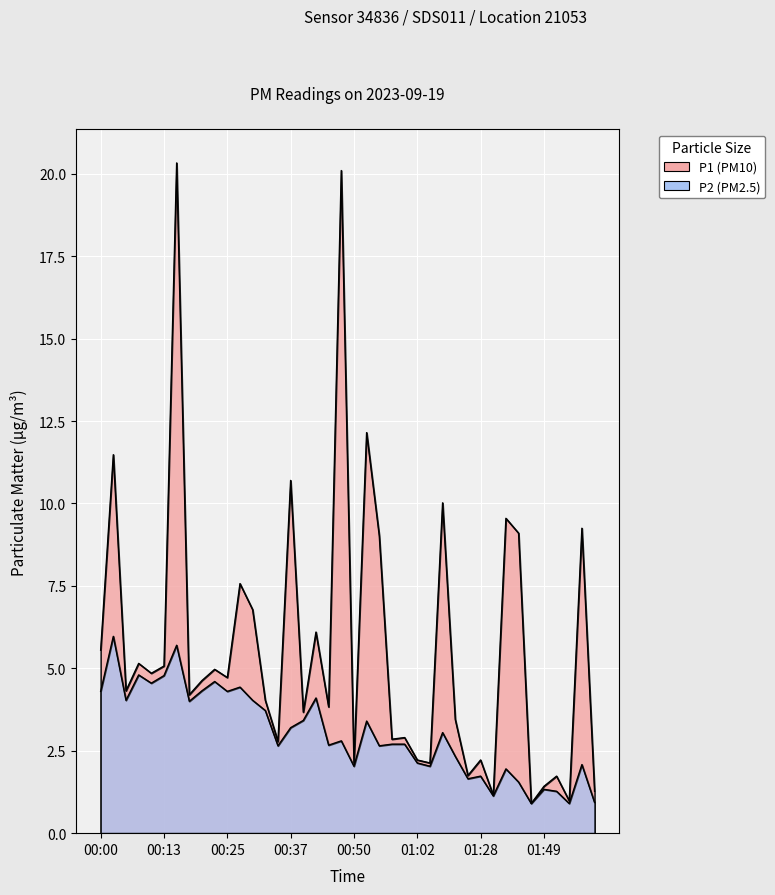

Reading left to right, what are all the values shown in this chart?

P1: 00:00=5.5	00:03=11.5	00:05=4.3	00:08=5.2	00:10=4.8	00:13=5.1	00:15=20.3	00:18=4.2	00:20=4.6	00:23=5.0	00:25=4.7	00:28=7.6	00:30=6.8	00:32=4.0	00:35=2.8	00:37=10.7	00:40=3.7	00:42=6.1	00:45=3.8	00:47=20.1	00:50=2.1	00:52=12.2	00:55=9.0	00:57=2.9	01:00=2.9	01:02=2.2	01:05=2.1	01:07=10.0	01:10=3.5	01:15=1.8	01:28=2.2	01:34=1.1	01:36=9.6	01:39=9.1	01:46=0.9	01:49=1.4	01:52=1.7	01:54=1.0	01:57=9.2	02:00=1.3
P2: 00:00=4.3	00:03=6.0	00:05=4.0	00:08=4.8	00:10=4.5	00:13=4.8	00:15=5.7	00:18=4.0	00:20=4.3	00:23=4.6	00:25=4.3	00:28=4.4	00:30=4.0	00:32=3.7	00:35=2.6	00:37=3.2	00:40=3.4	00:42=4.1	00:45=2.7	00:47=2.8	00:50=2.0	00:52=3.4	00:55=2.6	00:57=2.7	01:00=2.7	01:02=2.1	01:05=2.0	01:07=3.0	01:10=2.3	01:15=1.6	01:28=1.7	01:34=1.1	01:36=1.9	01:39=1.6	01:46=0.9	01:49=1.3	01:52=1.3	01:54=0.9	01:57=2.1	02:00=0.9